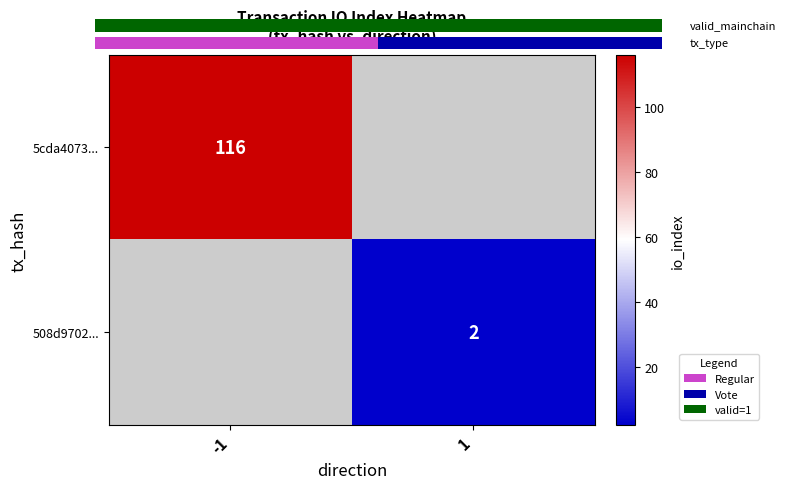

True or false: 5cda4073... has a value of 67 at -1.

False